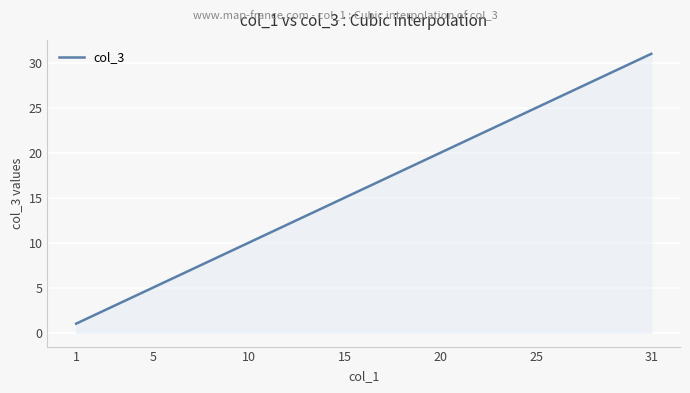

What is the difference between the maximum and minimum values?

30.0